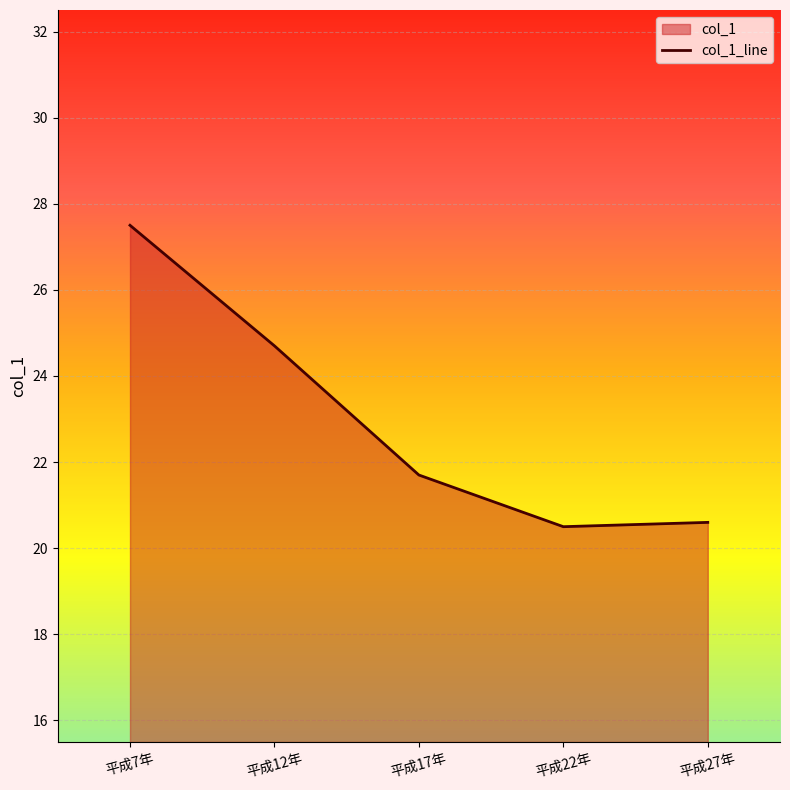

How many interior local valleys (lower than both neighbors) does the data have?

1